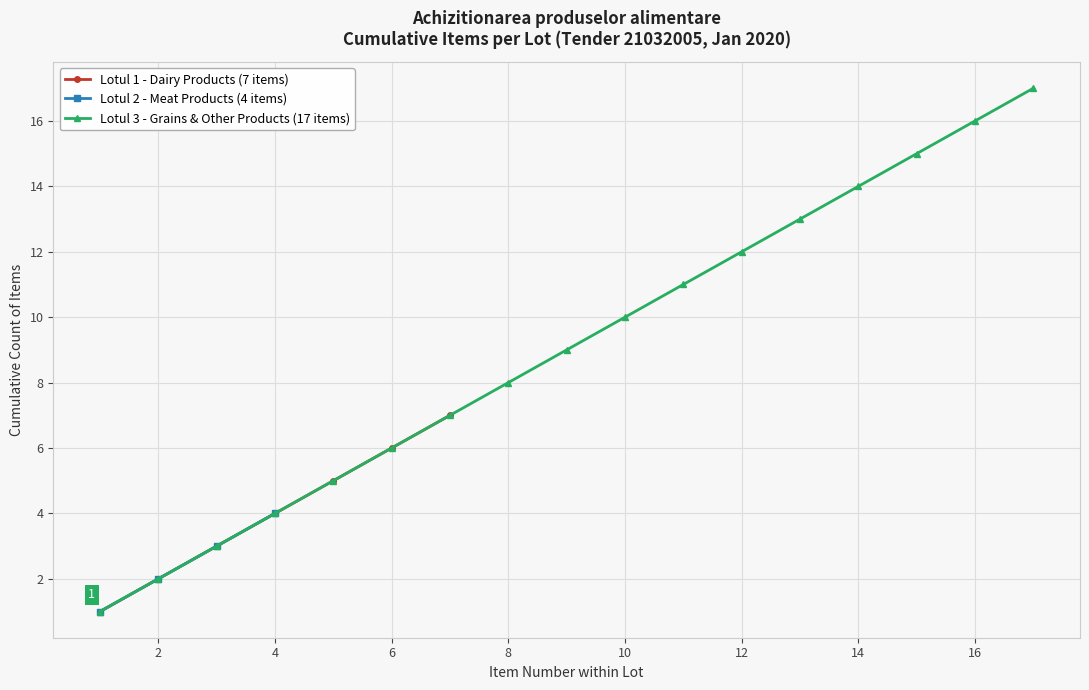

True or false: Lot 3 - Grains & Others and Lot 2 - Meat Products cross at least once.

False